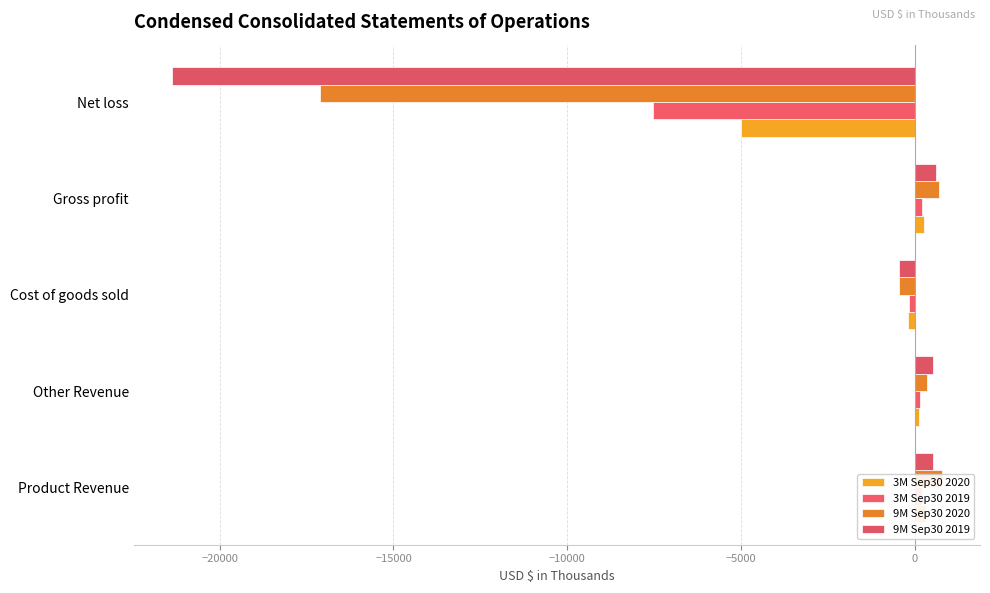

Which series changed the most between Cost of goods sold and Gross profit?

9M Sep30 2020